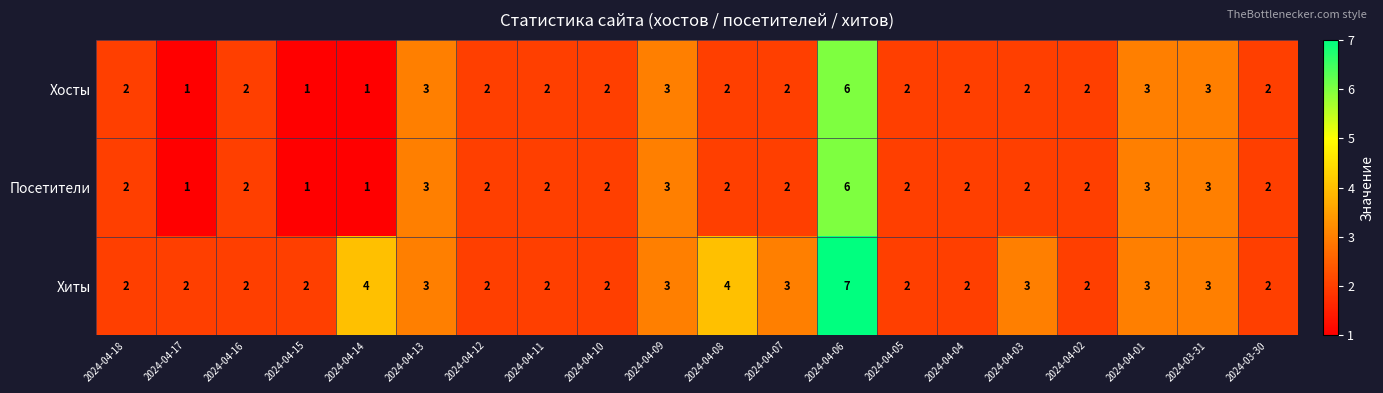

How many distinct data groups are displayed?

3